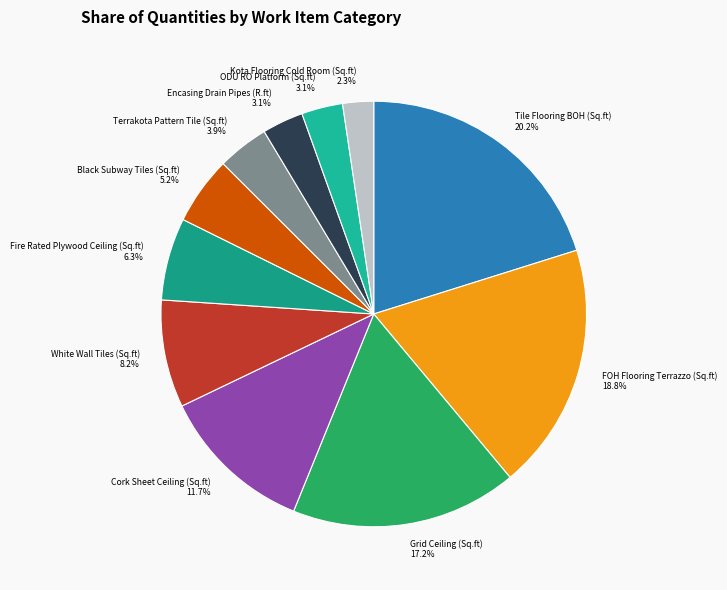

To the nearest percent, what portion does ODU RO Platform (Sq.ft) represent?

3%